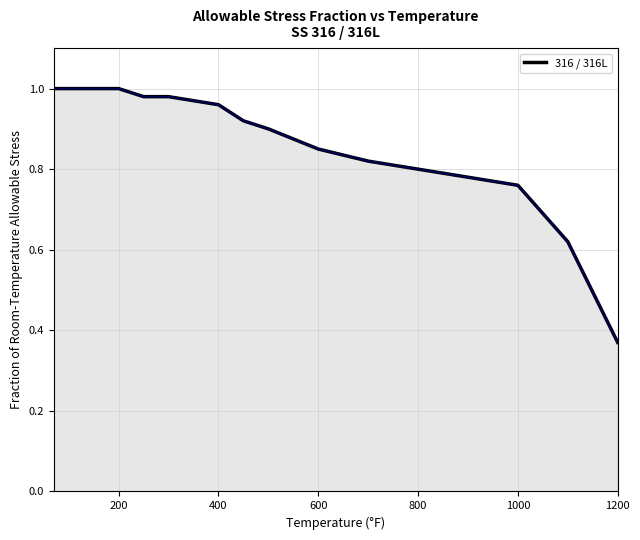

Does the chart have visible grid lines?

Yes